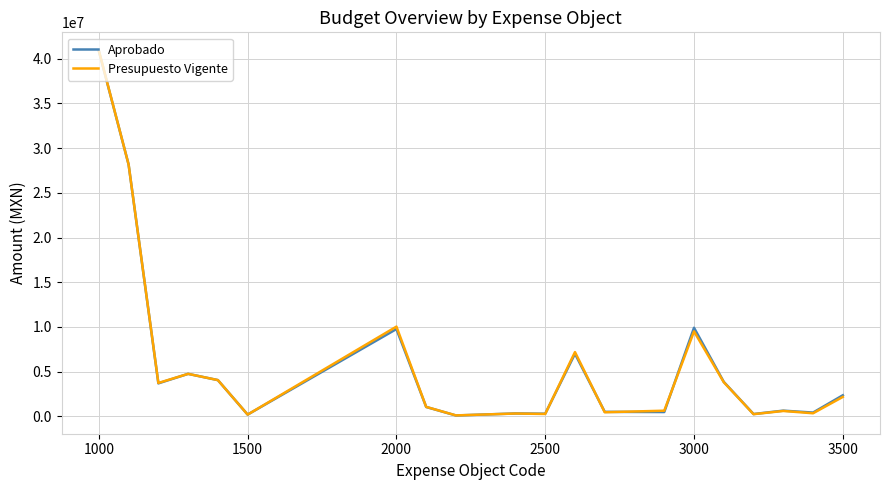

What is the highest value of the Presupuesto Vigente series?

40908482.0